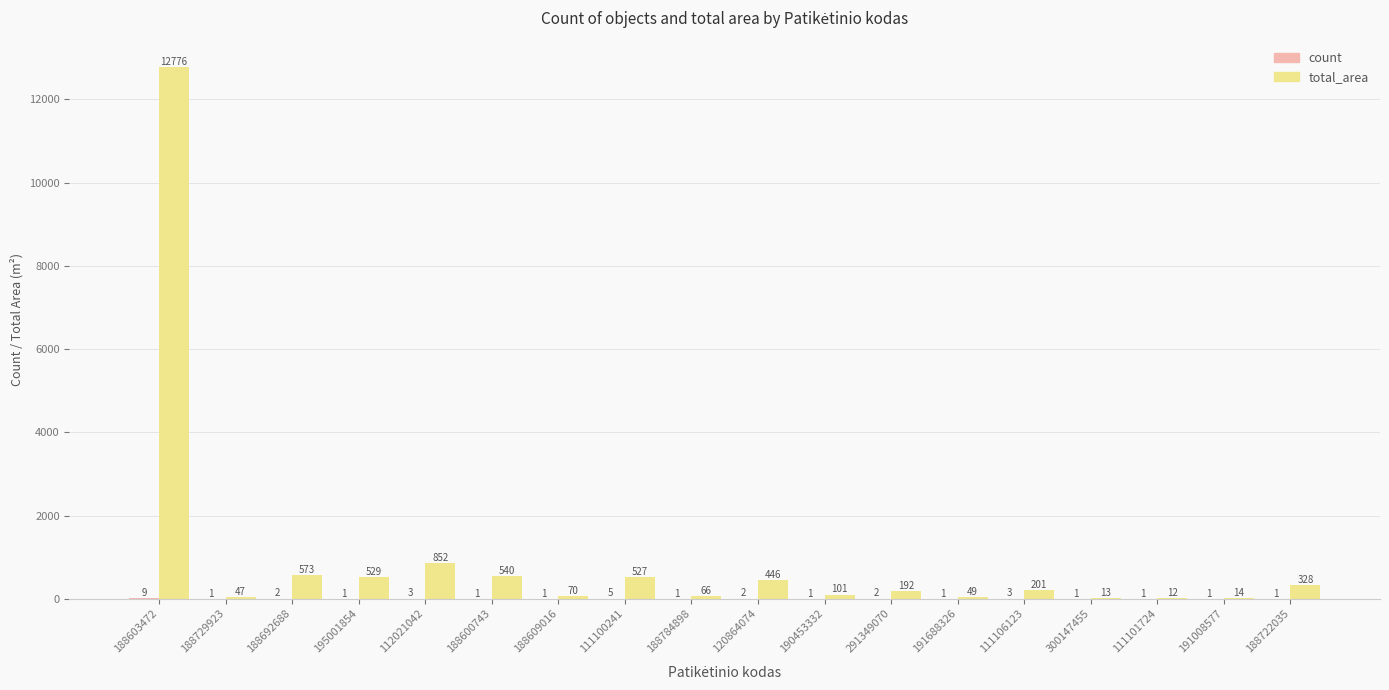

What is the maximum value shown in the chart?

12776.5